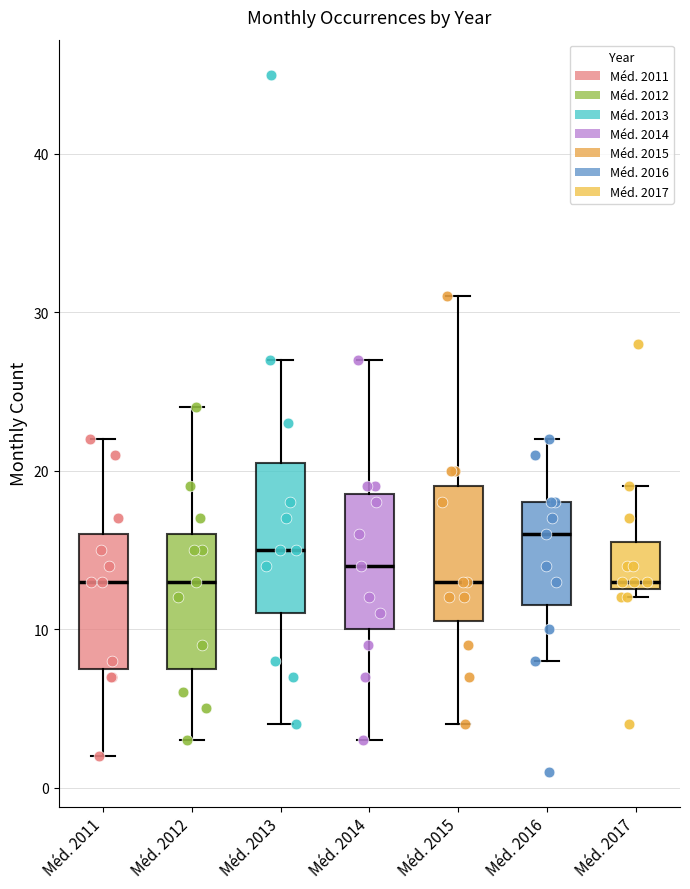

Reading left to right, transcribe this box plot: for each box, give where its median line is, the range the box spans, and where its two whiskers end, as read against the y-axis. The values are not printed on the chart, so give them approximately, as read against the axis.

Méd. 2011: median 13, box 8 to 16, whiskers 2 to 22
Méd. 2012: median 13, box 8 to 16, whiskers 3 to 24
Méd. 2013: median 15, box 11 to 21, whiskers 4 to 27
Méd. 2014: median 14, box 10 to 19, whiskers 3 to 27
Méd. 2015: median 13, box 11 to 19, whiskers 4 to 31
Méd. 2016: median 16, box 12 to 18, whiskers 8 to 22
Méd. 2017: median 13 (just above the box's lower edge), box 13 to 16, whiskers 12 to 19